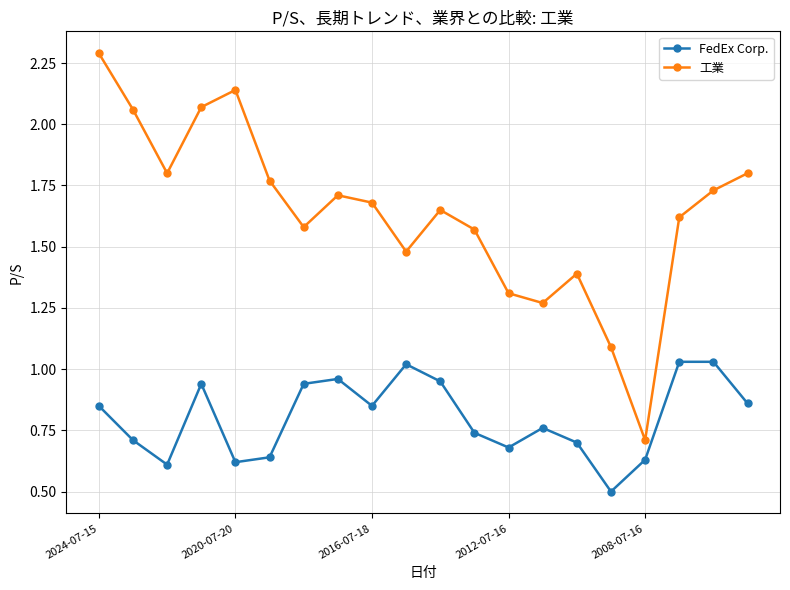

Which series has the largest total across all categories?

工業